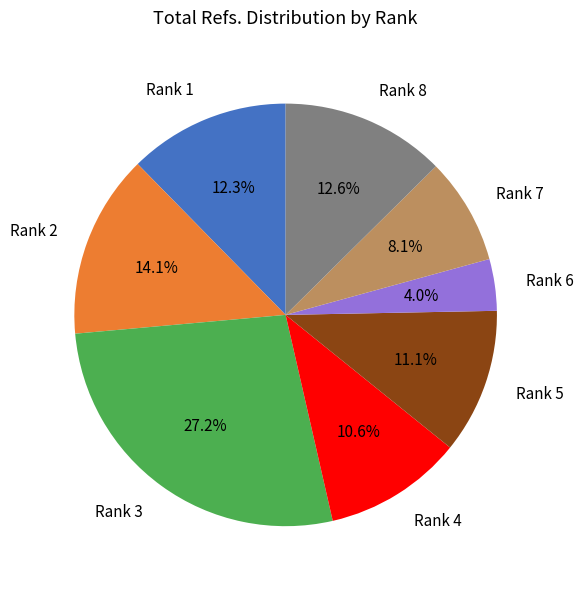

How many slices are in this pie chart?

8